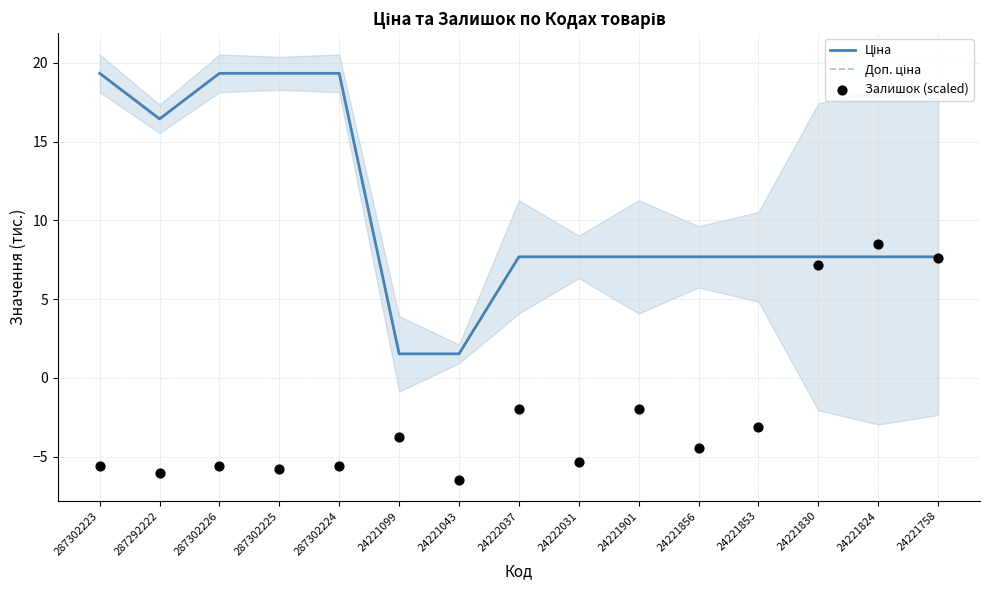

What is the total value across all series at 24221856?

10.9